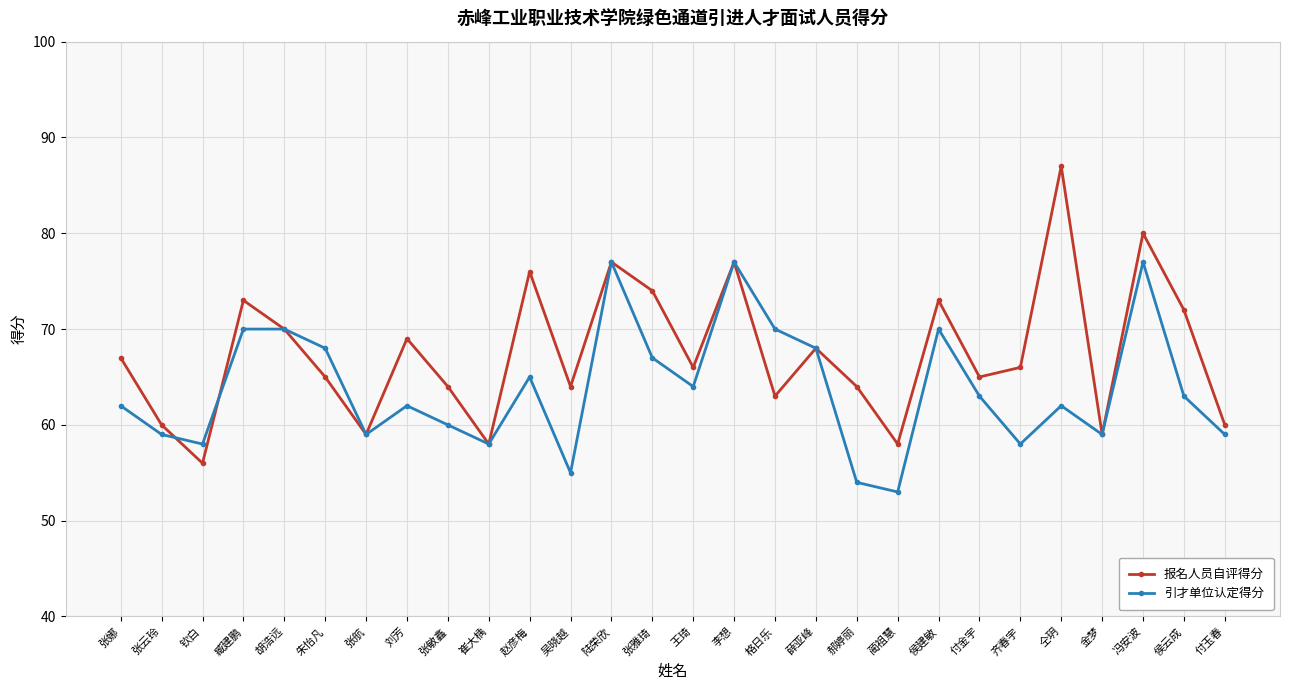

How many interior local valleys does the 报名人员自评得分 series have?

9